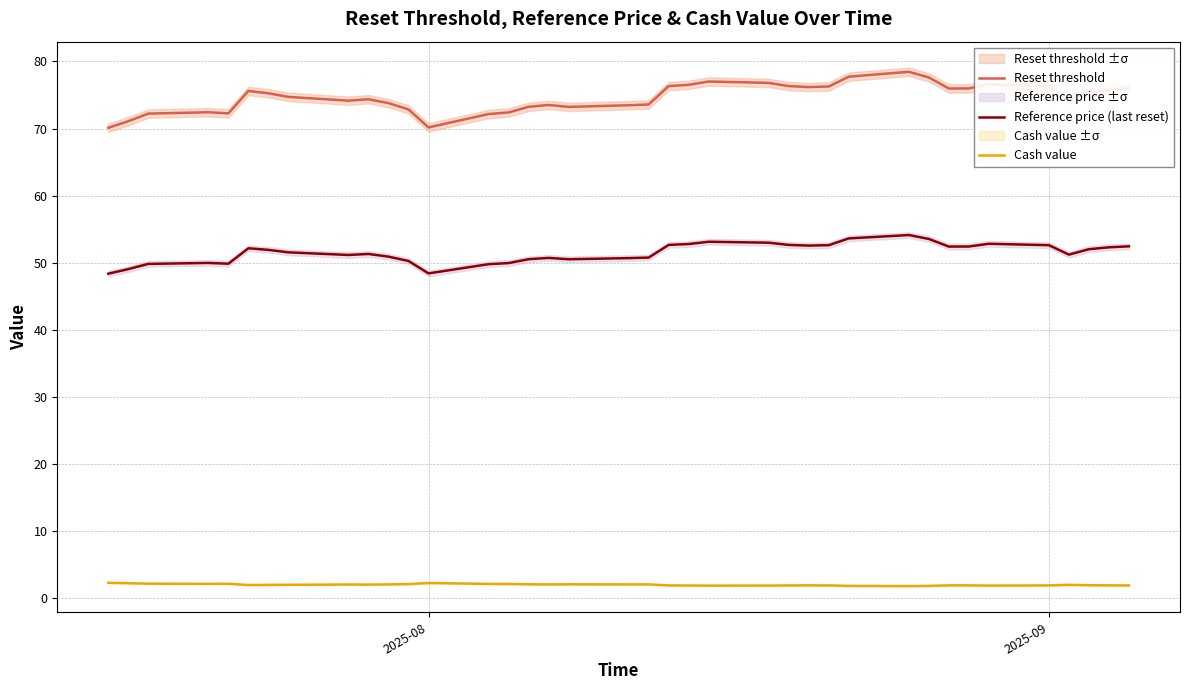

What is the minimum value for Reference price (last reset)?

48.4